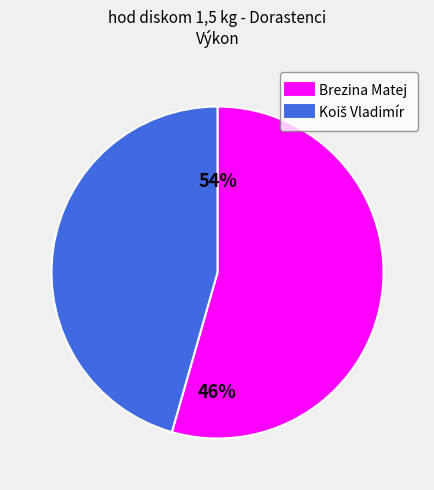

Count the number of slices in the pie.

2